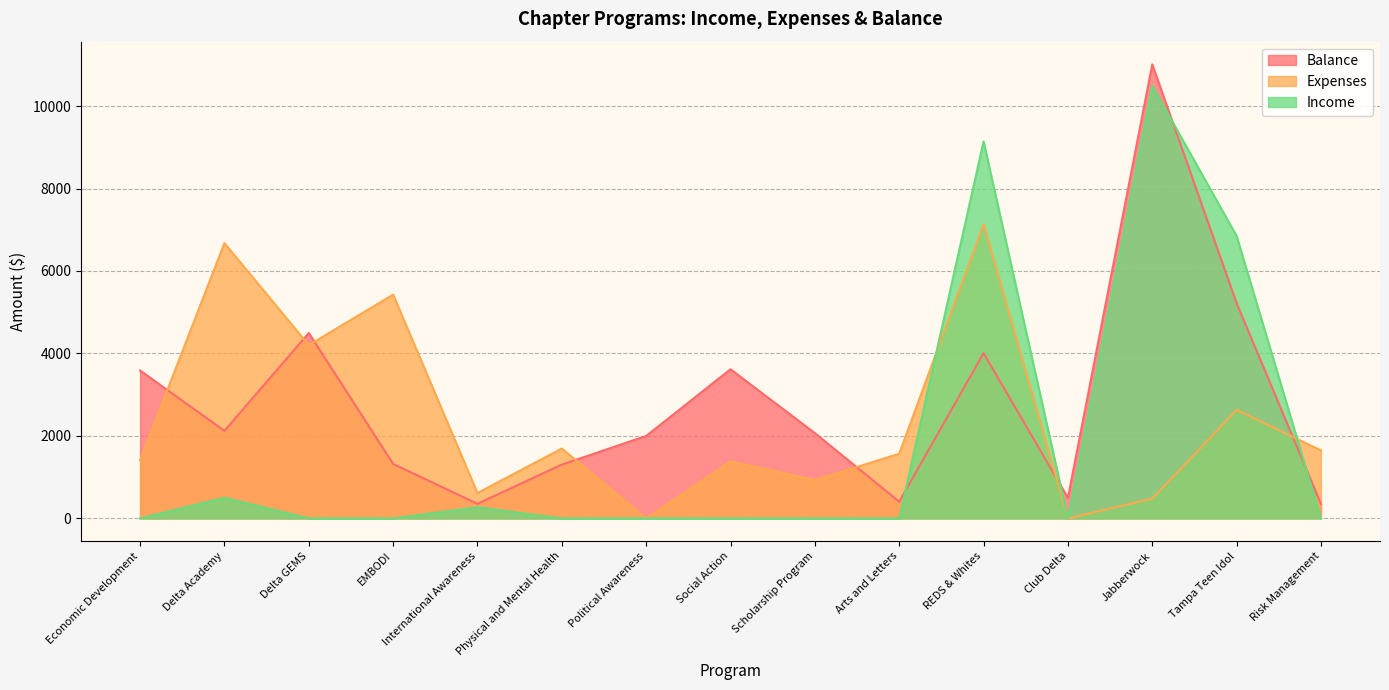

At which category does Balance reach its first local peak?

Delta GEMS